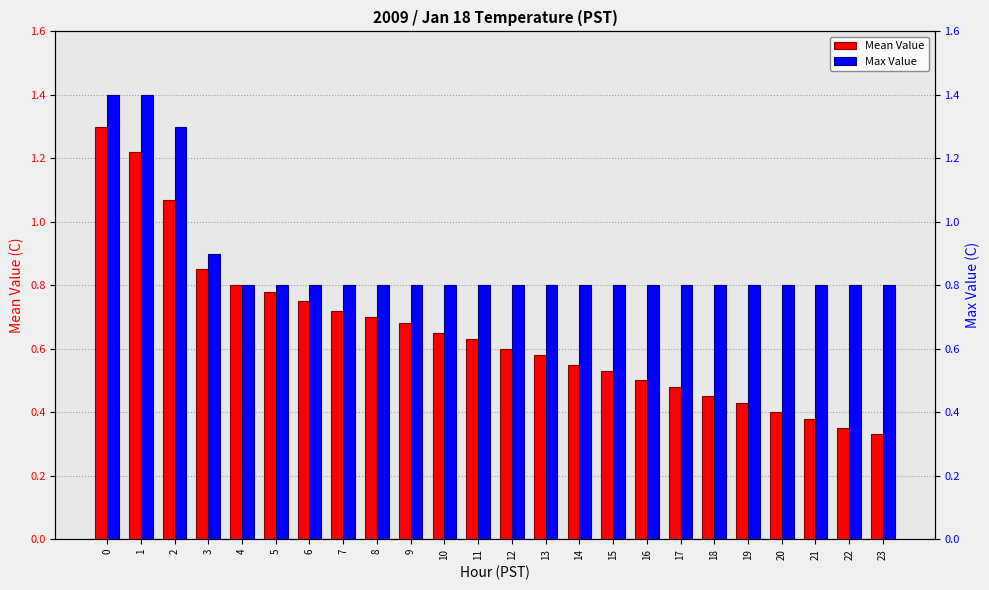

List the series in order of their peak value, highest first.

Max Value, Mean Value